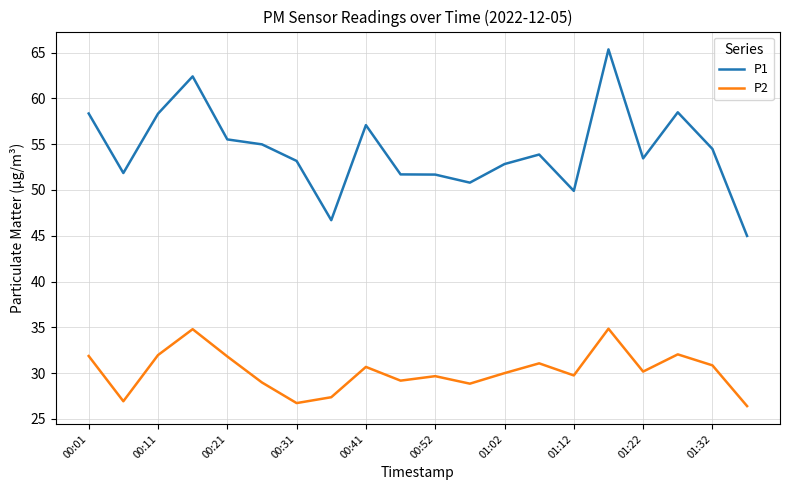

Which series has the widest spread of values?

P1